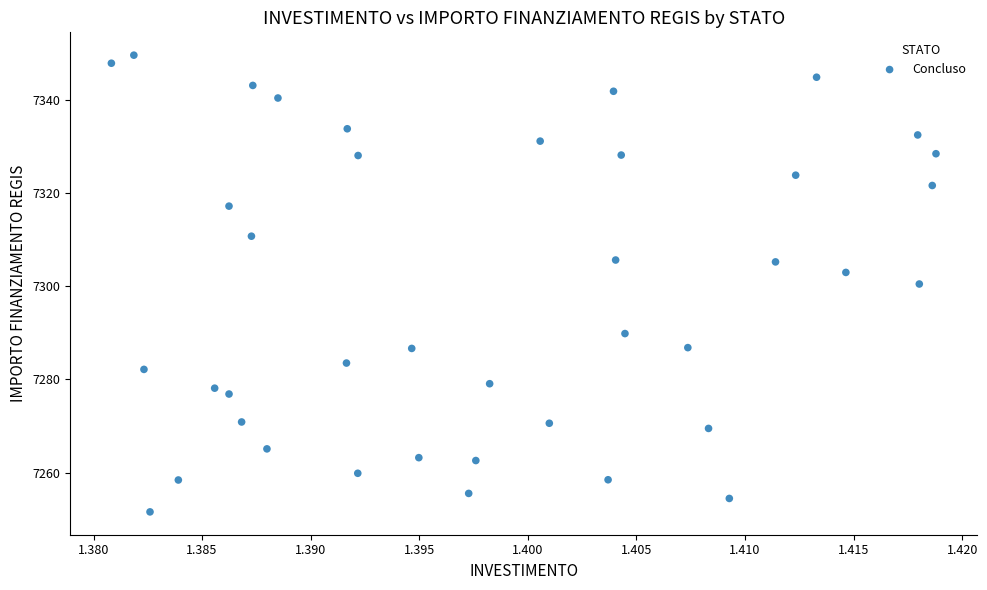

What is the range of Y values (max minus min)?

98.1